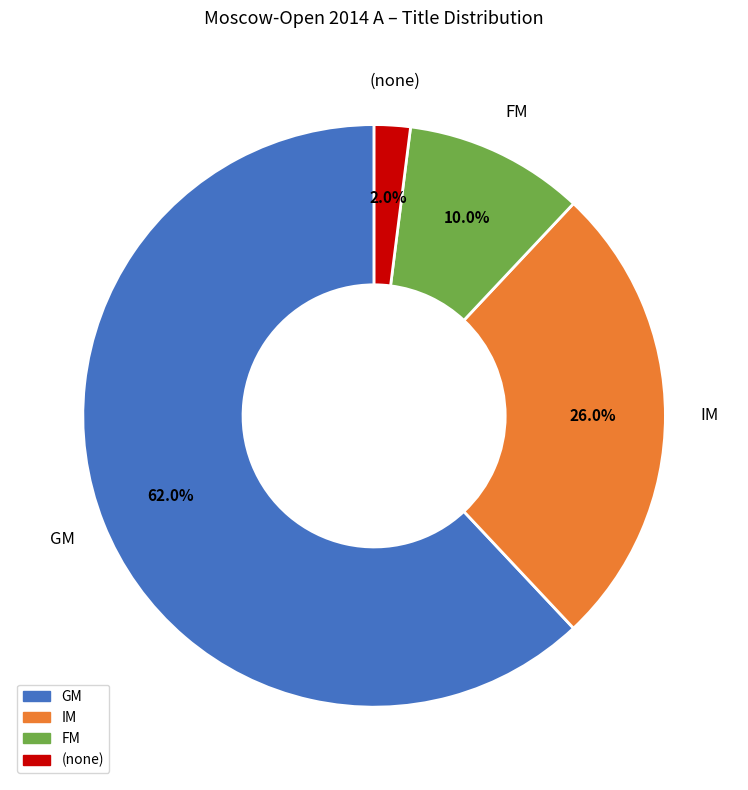

Is there a majority slice in this chart?

Yes